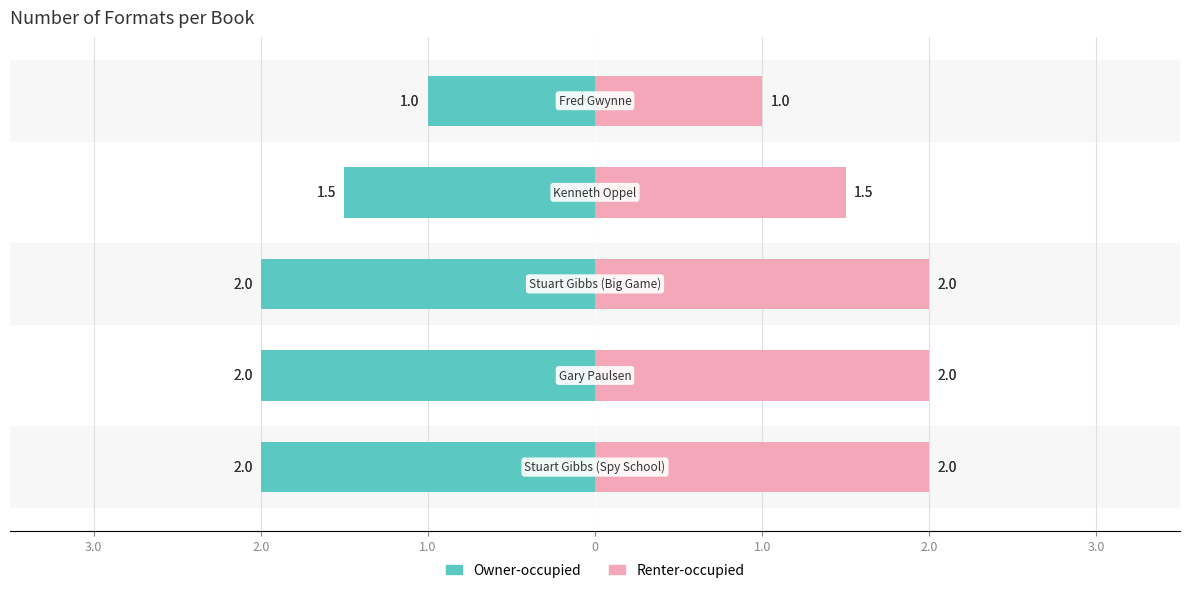

Rank the categories by value from lowest to highest.

Fred Gwynne, Kenneth Oppel, Stuart Gibbs (Spy School), Gary Paulsen, Stuart Gibbs (Big Game)